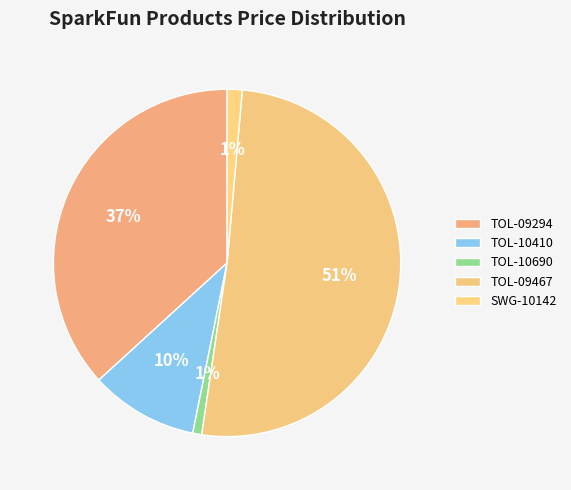

To the nearest percent, what percentage of the pie is TOL-10690?

1%